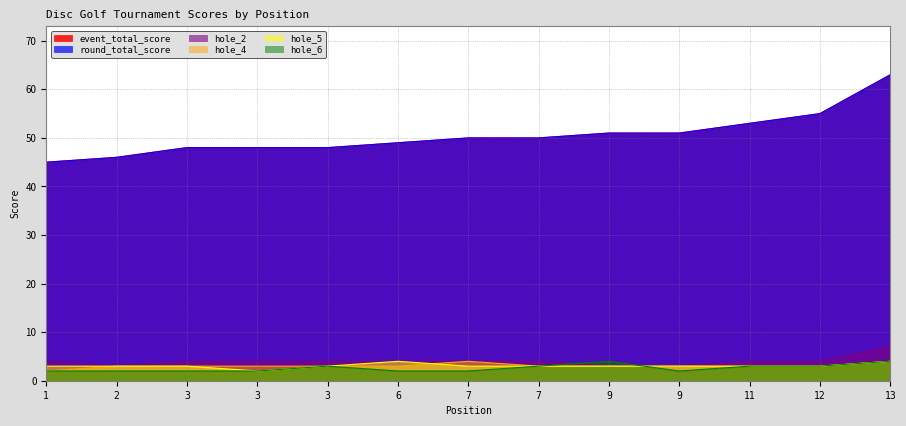

Rank the series by their maximum value, from lowest to highest.

hole_4, hole_5, hole_6, hole_2, event_total_score, round_total_score